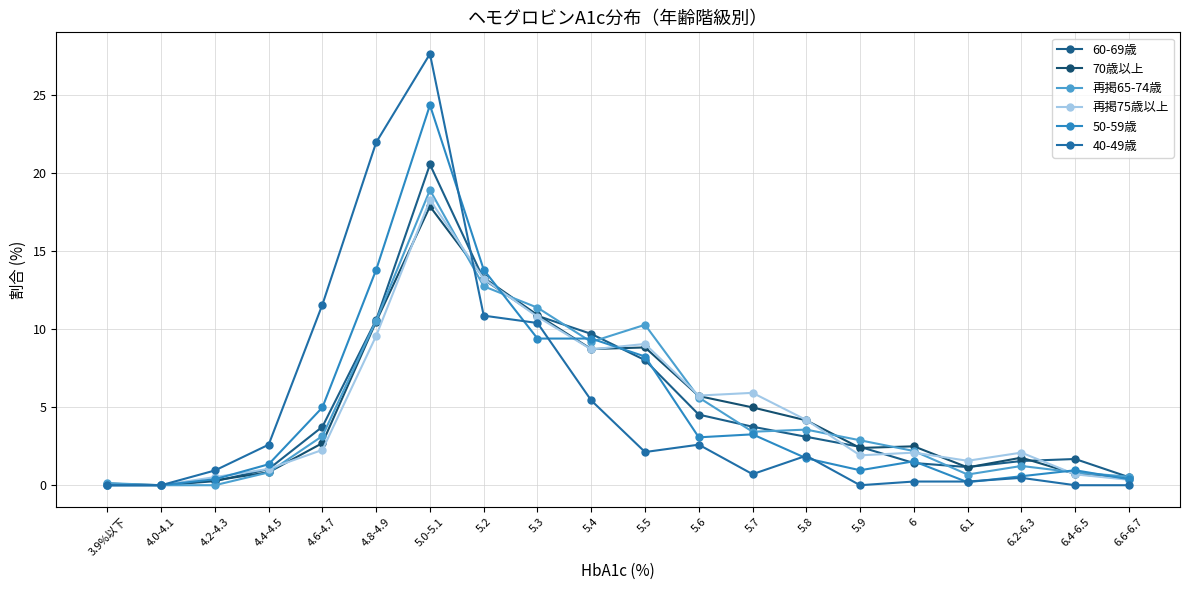

True or false: 50-59歳 has a value of 0.7 at 5.8.

False